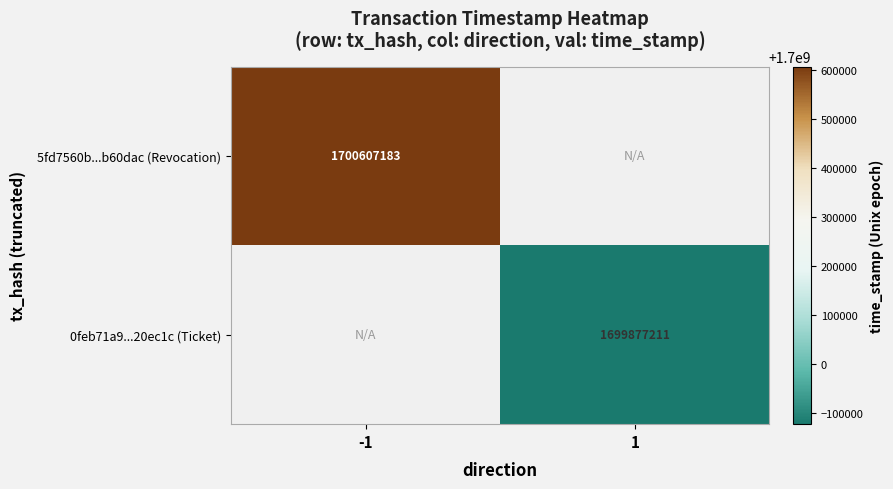

True or false: 0feb71a9...20ec1c (Ticket) has a value of 812482433.0 at 1.

False